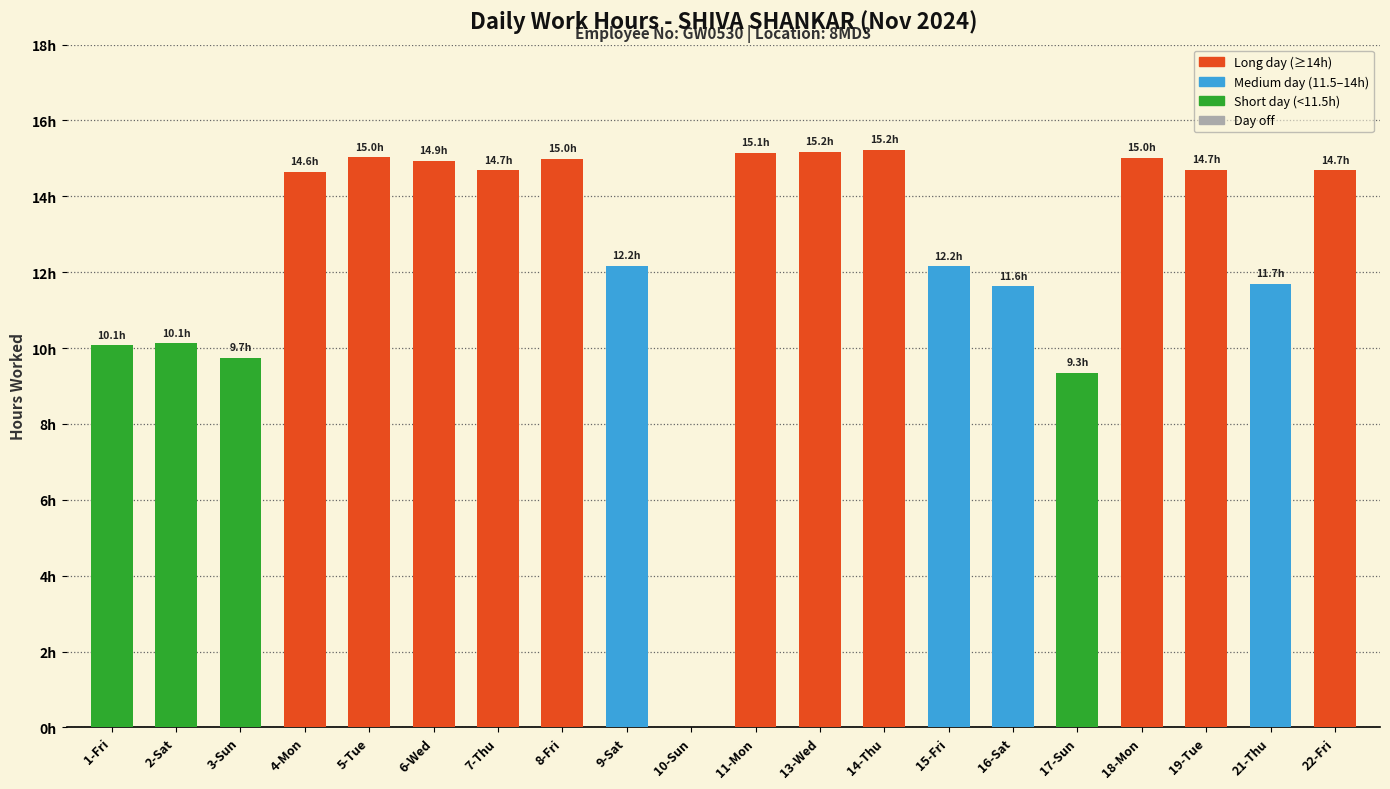

At which label does the data first exceed 14?

4-Mon